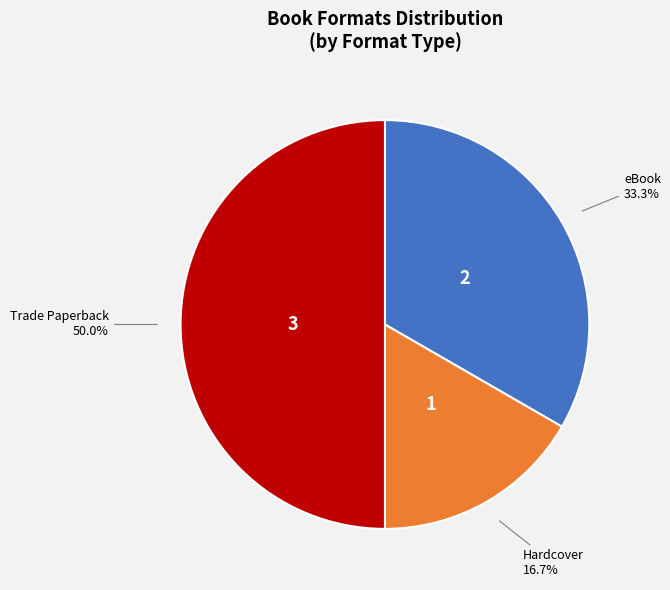

How many slices are in this pie chart?

3